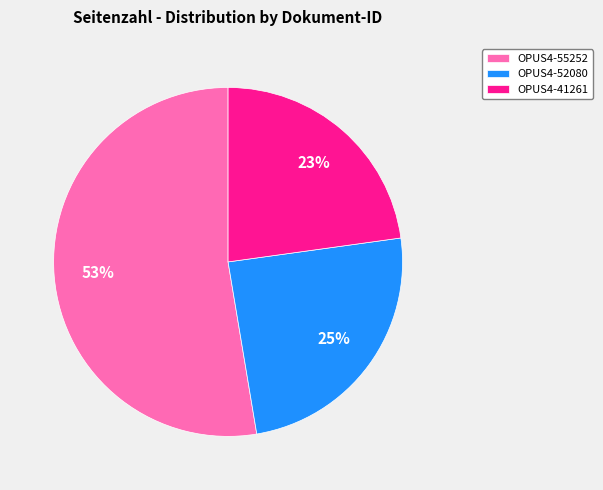

Which category has the smallest portion of the pie?

OPUS4-41261